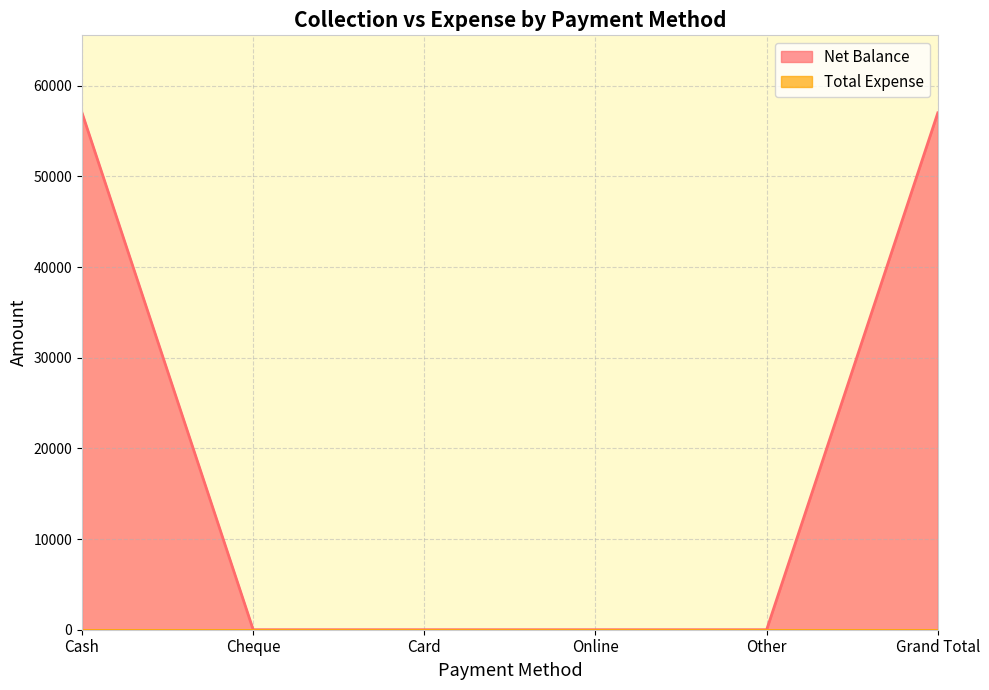

Approximately how many times larger is the value at Grand Total compared to Cash?

1.0